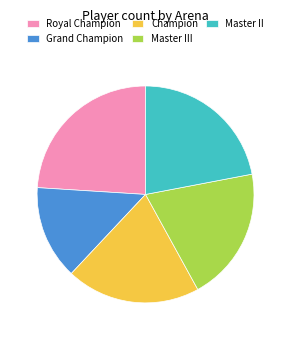

Does Grand Champion account for over 50% of the chart?

No